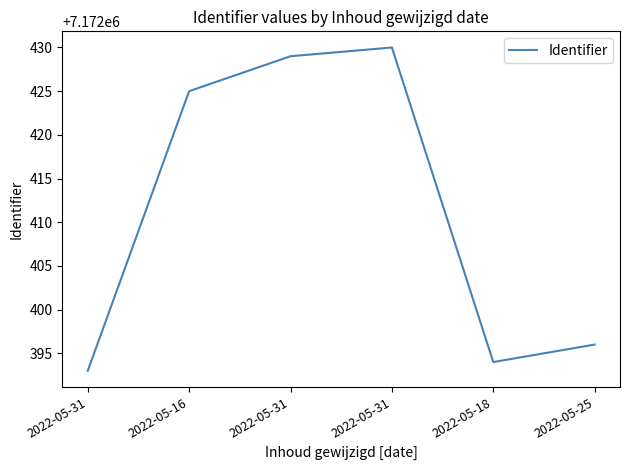

How many values are below 7172425?

3